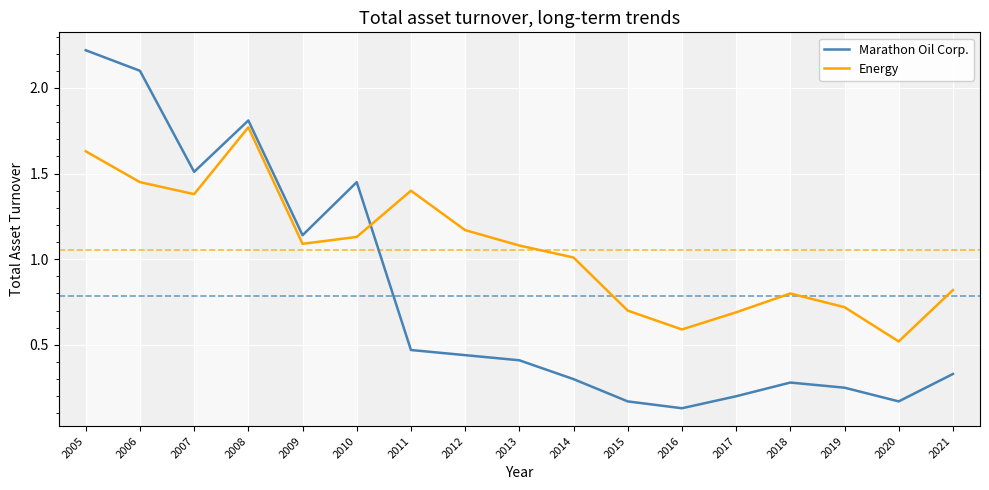

In Marathon Oil Corp., how many points are lower than both neighbors (excluding endpoints)?

4